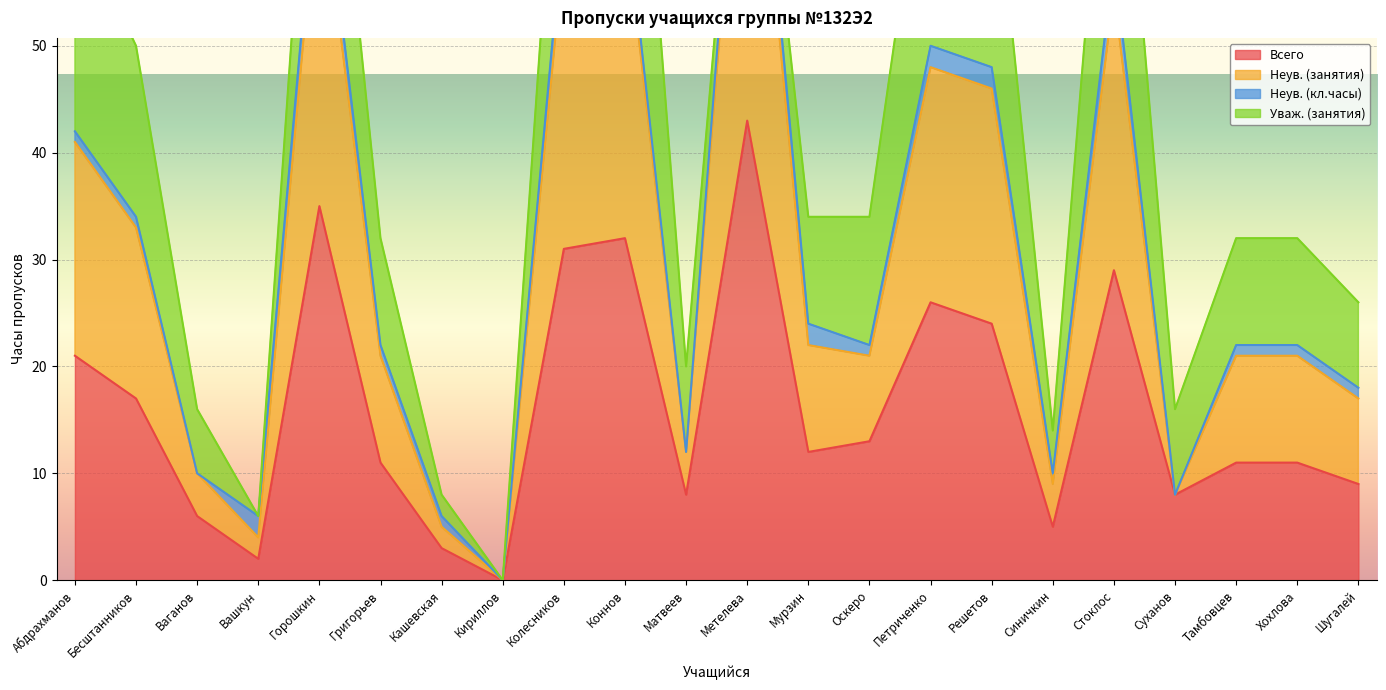

Which series has the largest range (max minus min)?

Неув. (занятия)